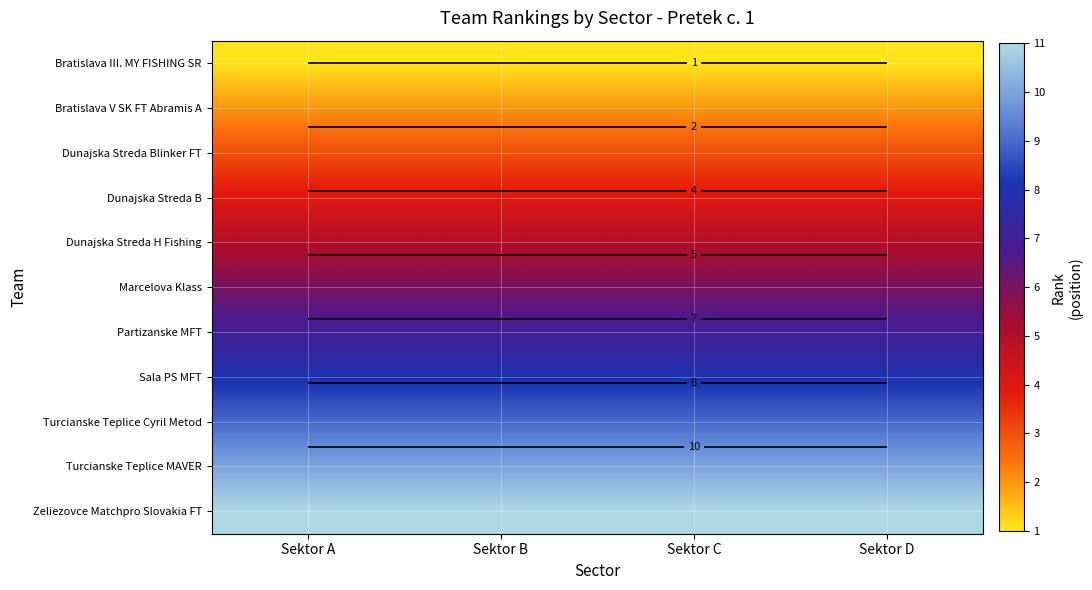

At how many categories does at least one series exceed 1?

4